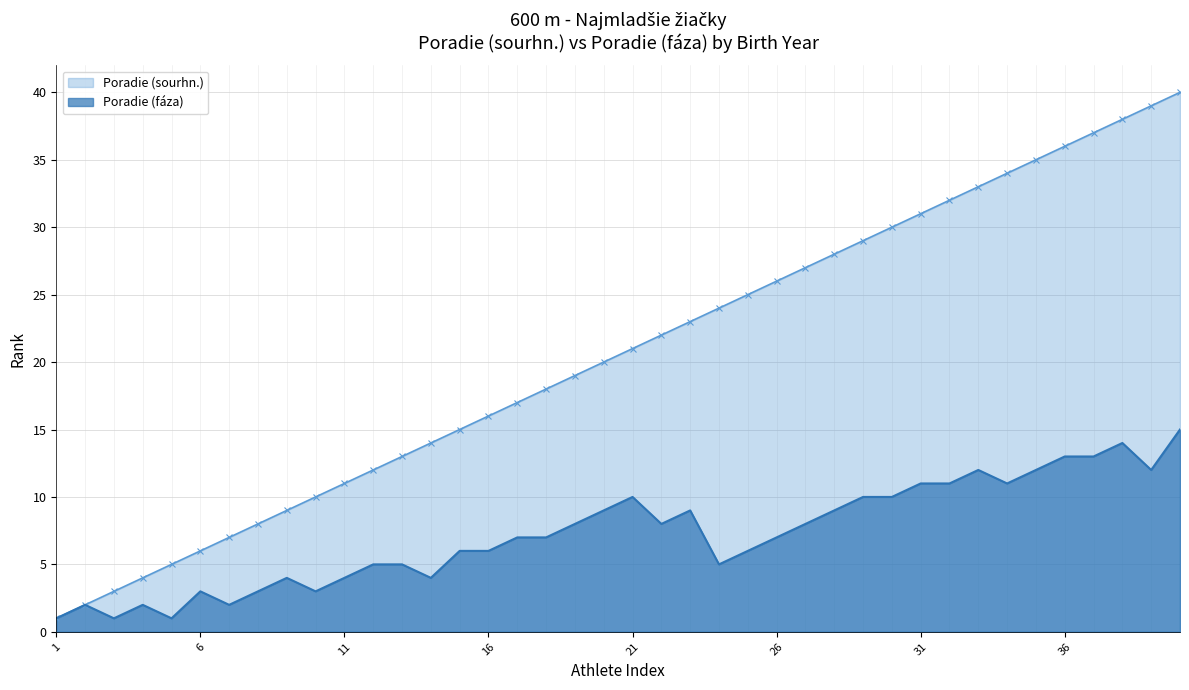

Which series has the largest total across all categories?

Poradie (sourhn.)